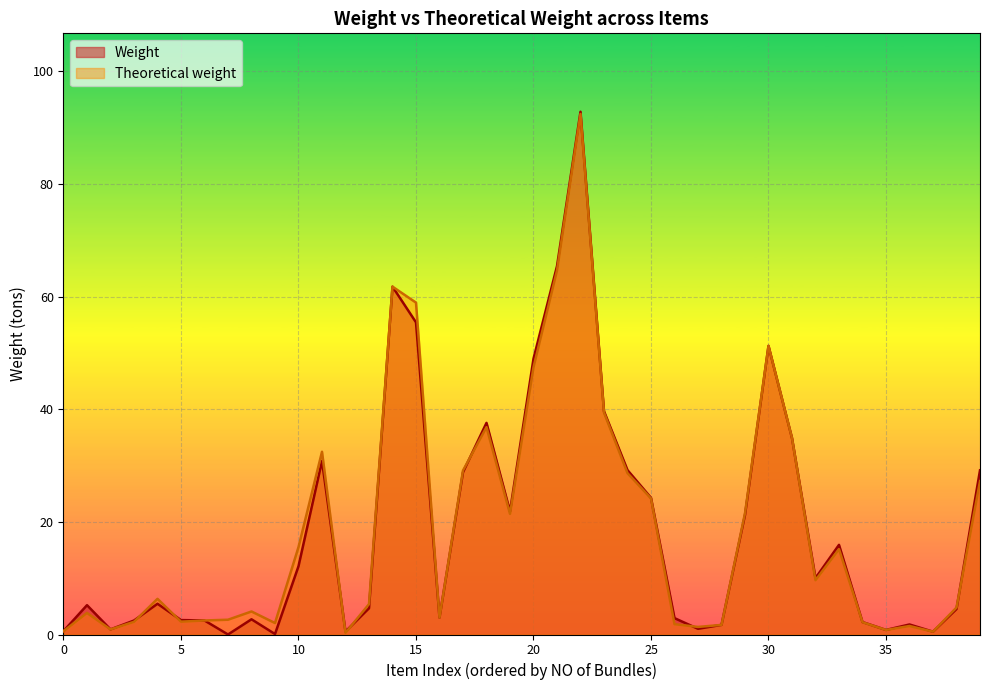

Reading left to right, extract all data points from this chart.

Weight: 0.6	5.2	0.9	2.5	5.5	2.6	2.5	0.0	2.7	0.1	12.1	30.8	0.5	4.7	61.8	55.4	3.0	28.8	37.6	21.9	49.0	65.4	92.8	39.6	29.2	24.3	2.9	1.0	1.7	21.2	51.3	34.9	10.0	15.9	2.2	0.8	1.8	0.5	4.5	29.2
Theoretical weight: 0.6	3.8	0.9	2.3	6.3	2.3	2.5	2.6	4.1	2.0	15.5	32.5	0.3	5.4	61.8	58.9	3.0	29.1	36.8	21.4	47.5	64.6	92.4	39.4	28.7	24.2	1.8	1.3	1.7	21.5	51.3	34.9	9.6	15.2	2.2	0.8	1.5	0.5	4.8	27.2